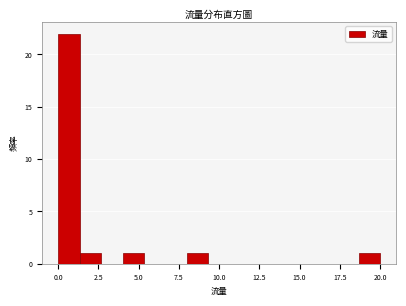

Around what value on the x-axis is the tallest bar? Give the approximate position of its centre, as read against the axis.

0.5